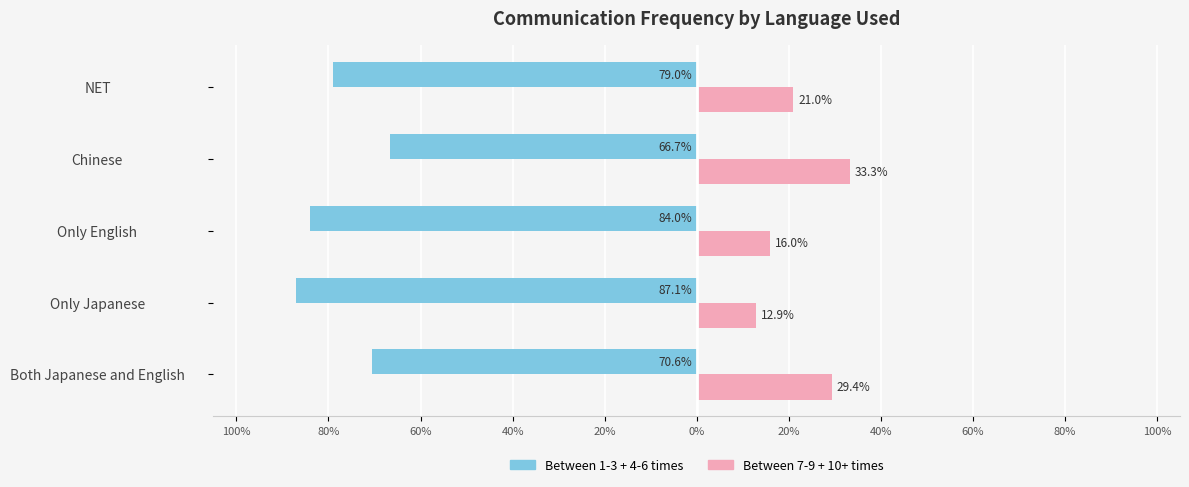

What are all the series names shown in the legend?

Between 1-3 + 4-6 times, Between 7-9 + 10+ times